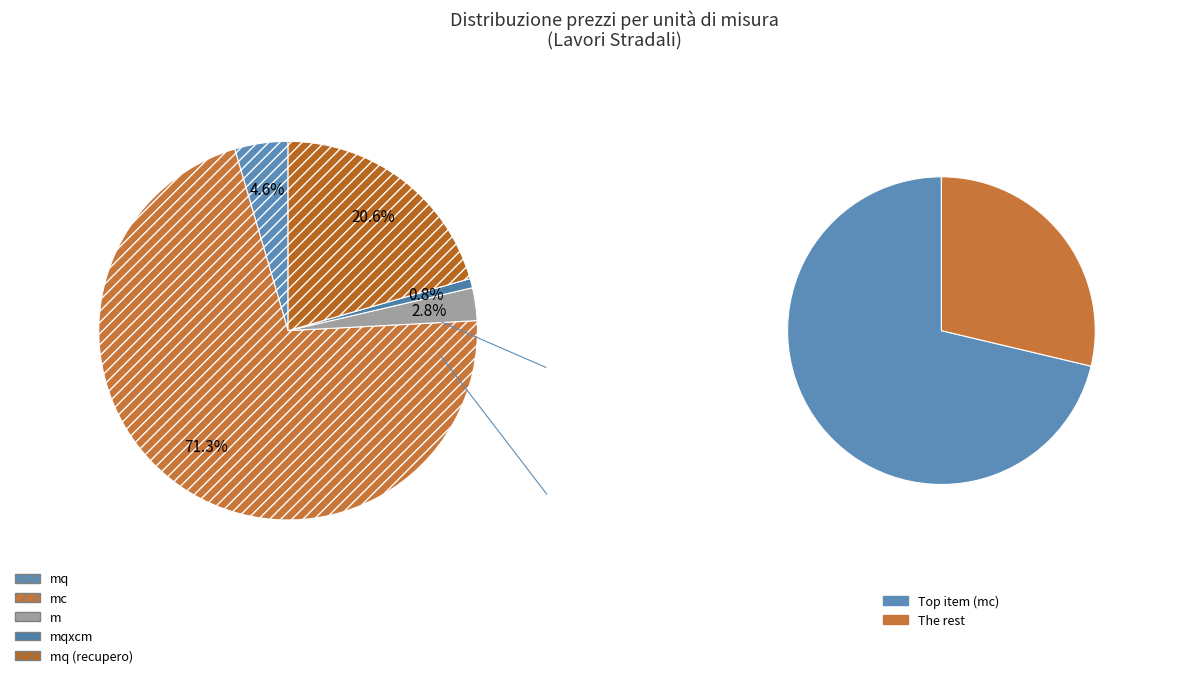

What percentage is the mc slice, to the nearest percent?

71%